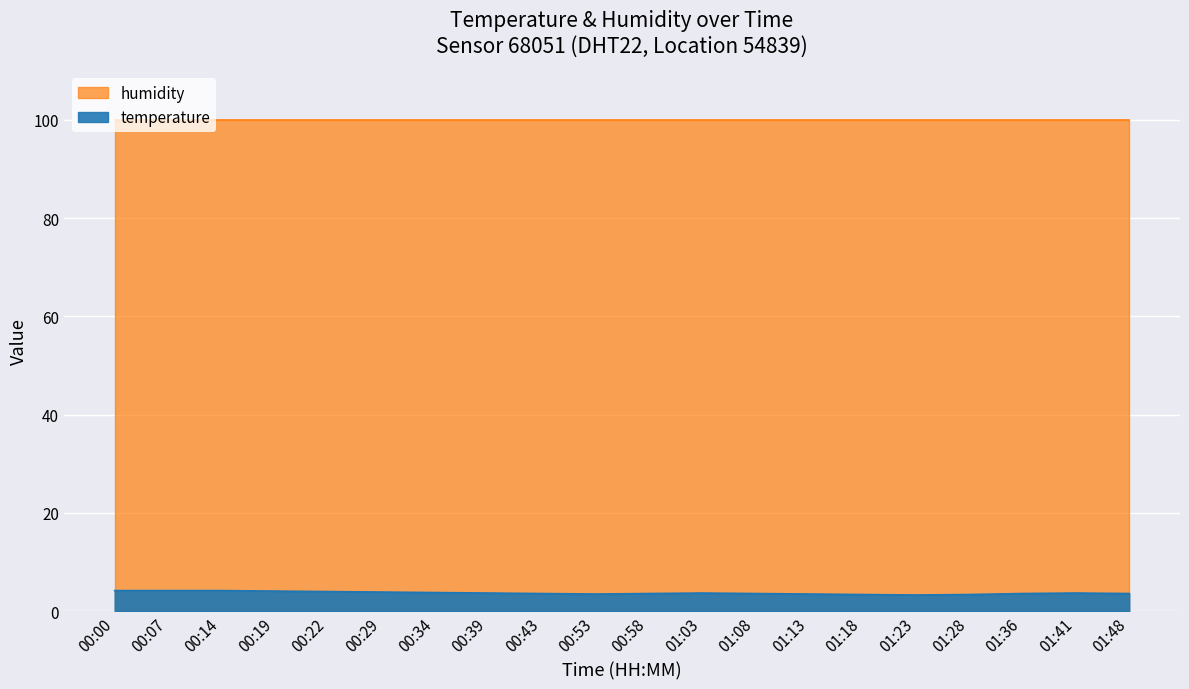

What is the change in value from 00:07 to 01:23?

-0.9